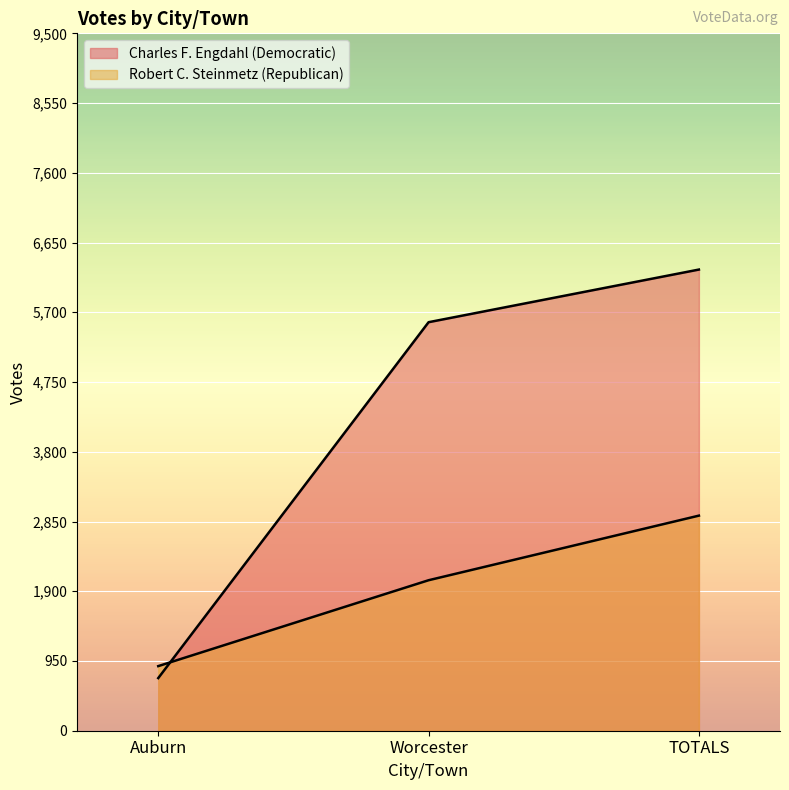

True or false: Charles F. Engdahl (Democratic) has a value of 6282 at TOTALS.

True